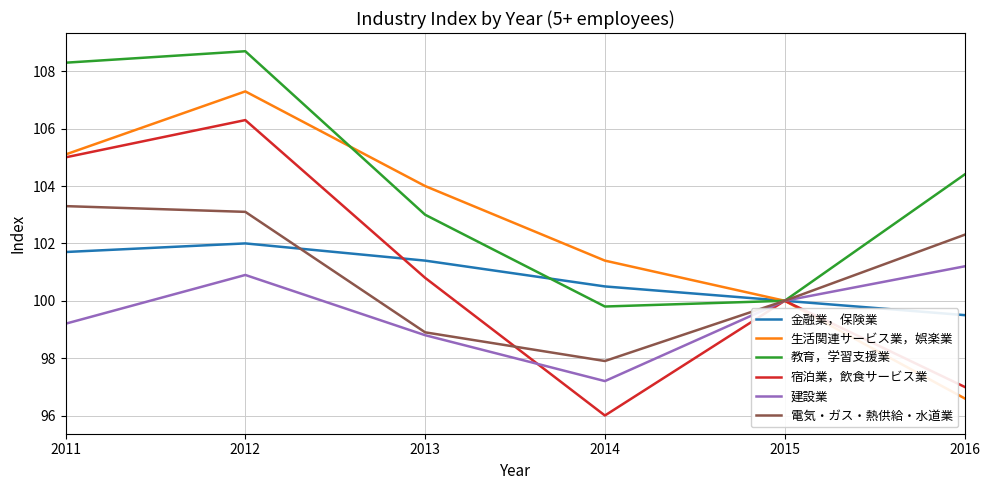

What is the spread (max minus min) of values at 2014?

5.4